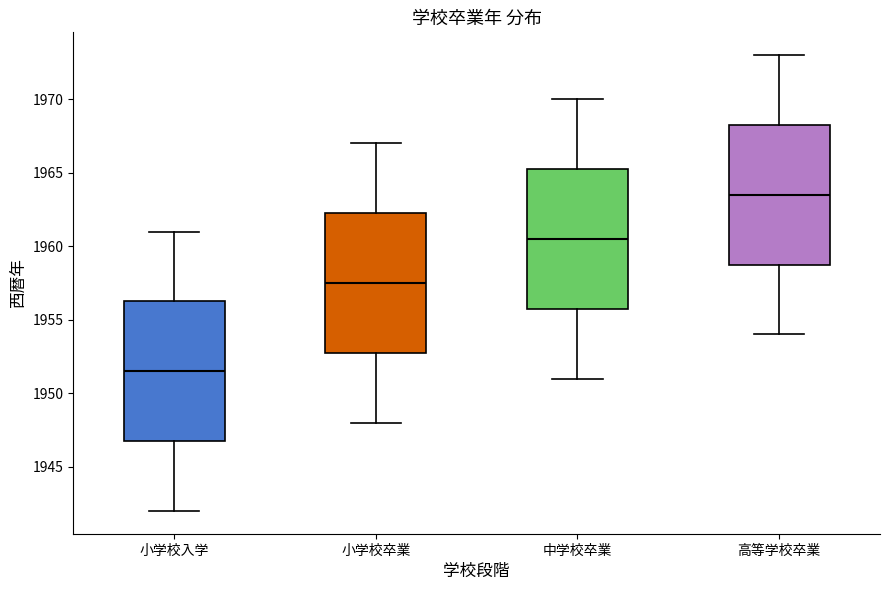

Where does the median line of the box for 中学校卒業 sit on the y-axis? The values are not printed on the chart, so give them approximately, as read against the axis.

1960.5